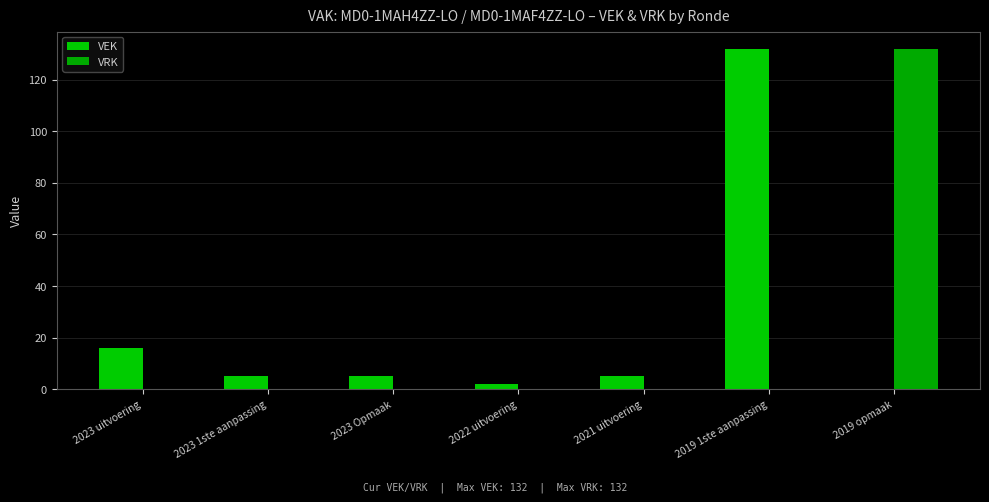

How many groups of bars are there?

7